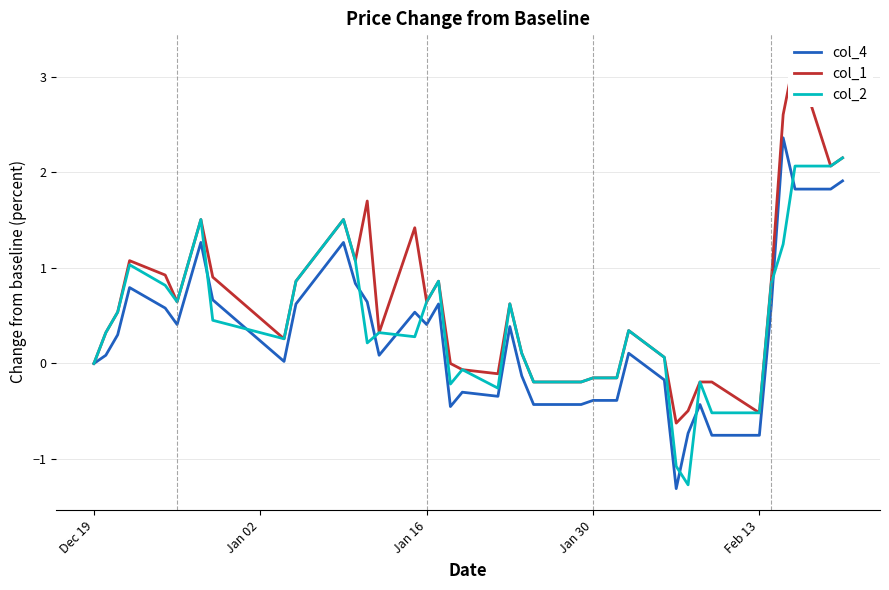

The col_2 series shows -0.5 at Feb 13. True or false?

True